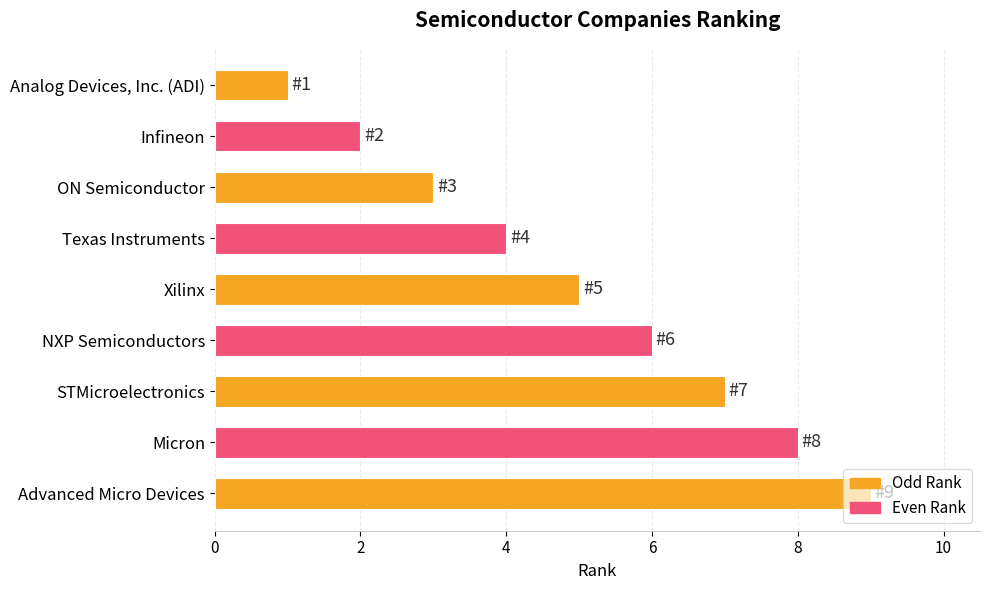

Rank the categories by value from highest to lowest.

Advanced Micro Devices, Micron, STMicroelectronics, NXP Semiconductors, Xilinx, Texas Instruments, ON Semiconductor, Infineon, Analog Devices, Inc. (ADI)